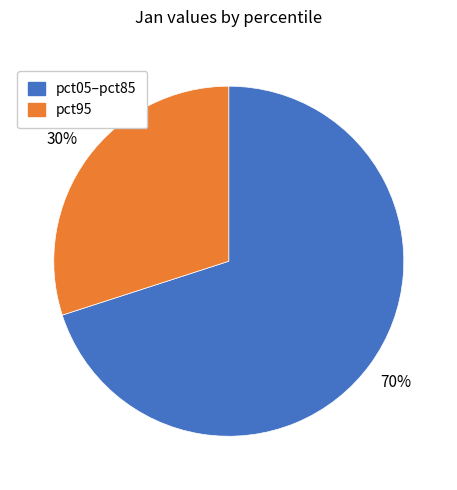

Approximately how many times larger is the value at pct95 compared to pct05–pct85?

0.4